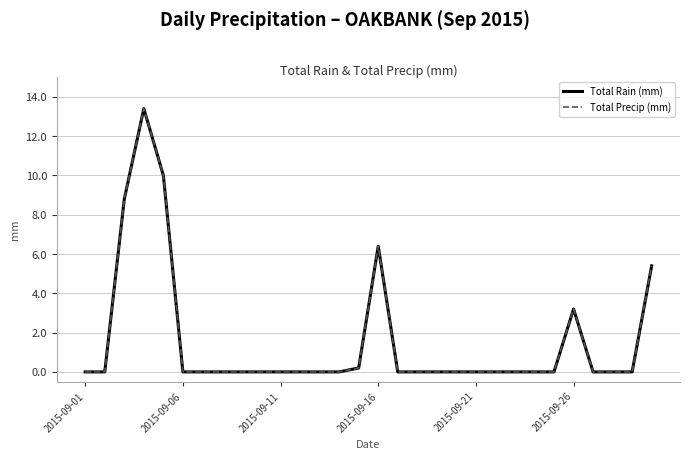

What is the average value of the Total Precip (mm) series?

1.6